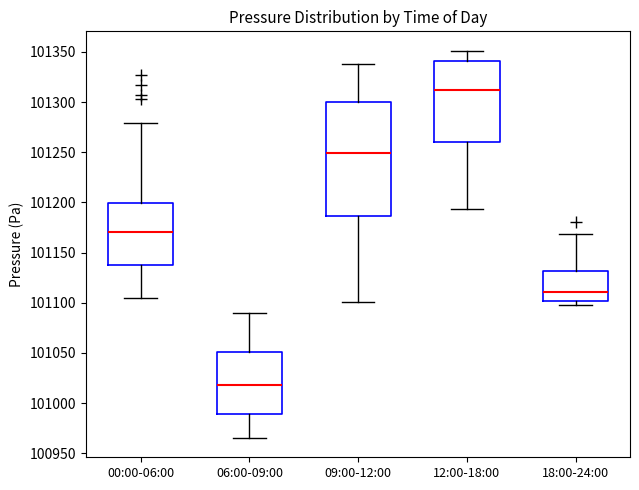

Reading left to right, transcribe this box plot: for each box, give where its median line is, the range the box spans, and where its two whiskers end, as read against the y-axis. The values are not printed on the chart, so give them approximately, as read against the axis.

00:00-06:00: median 101170, box 101140 to 101200, whiskers 101105 to 101280
06:00-09:00: median 101020, box 100990 to 101050, whiskers 100965 to 101090
09:00-12:00: median 101250, box 101185 to 101300, whiskers 101100 to 101340
12:00-18:00: median 101310, box 101260 to 101340, whiskers 101195 to 101350
18:00-24:00: median 101110, box 101100 to 101130, whiskers 101100 (just below the box's lower edge) to 101170